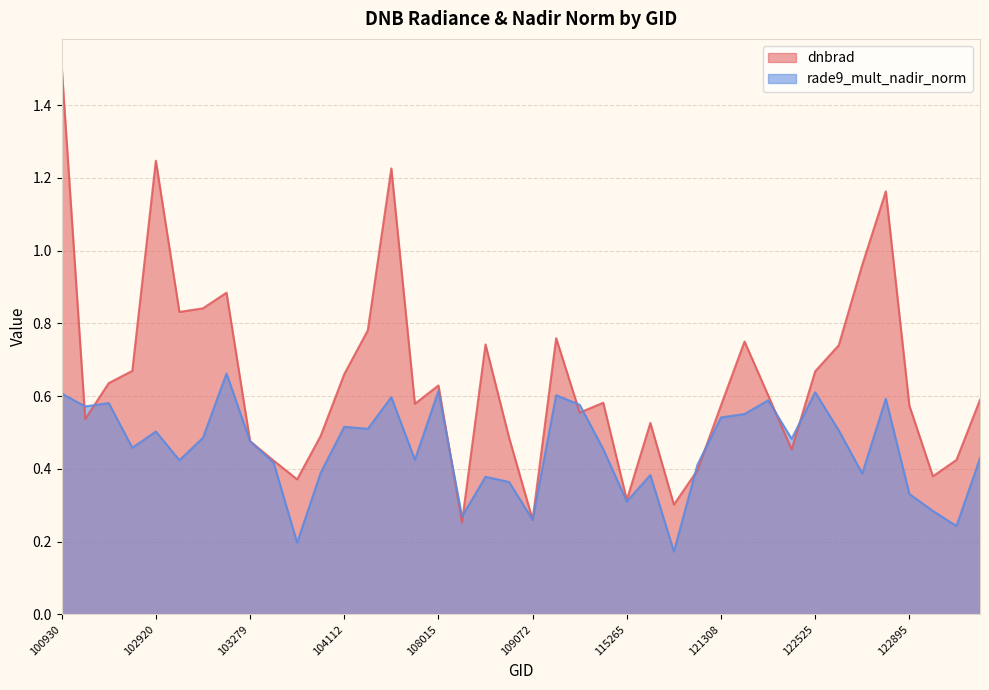

Rank the series at 123073 from lowest to highest value.

rade9_mult_nadir_norm, dnbrad